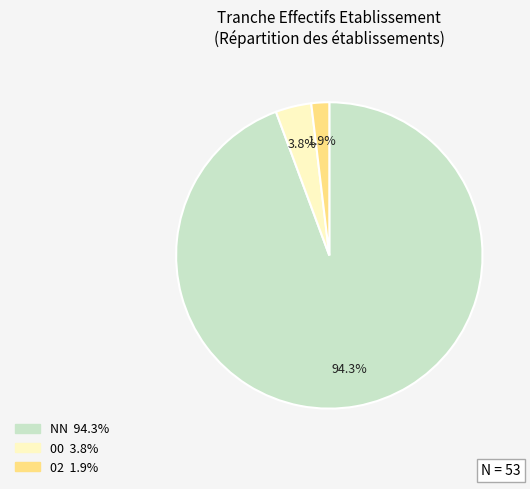

Count the number of slices in the pie.

3